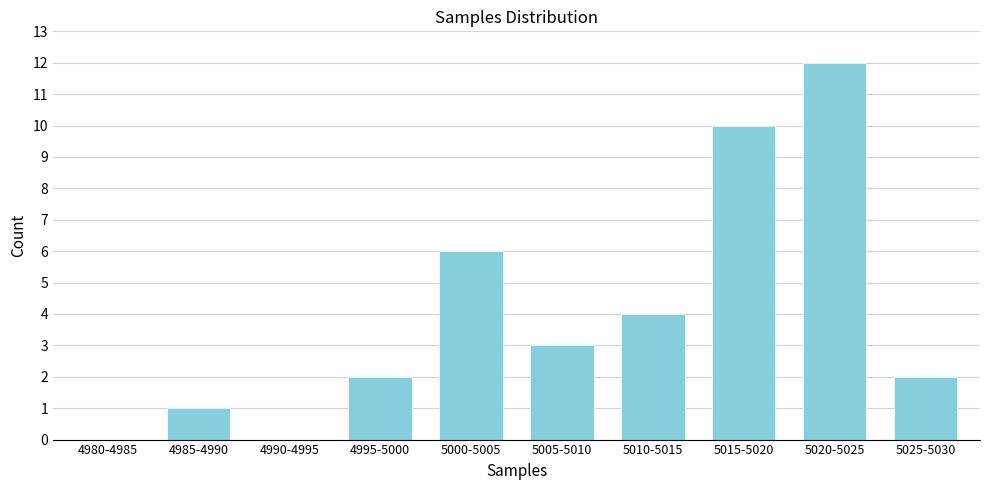

Reading left to right, transcribe all the data shown in this chart.

4980-4985=0	4985-4990=1	4990-4995=0	4995-5000=2	5000-5005=6	5005-5010=3	5010-5015=4	5015-5020=10	5020-5025=12	5025-5030=2